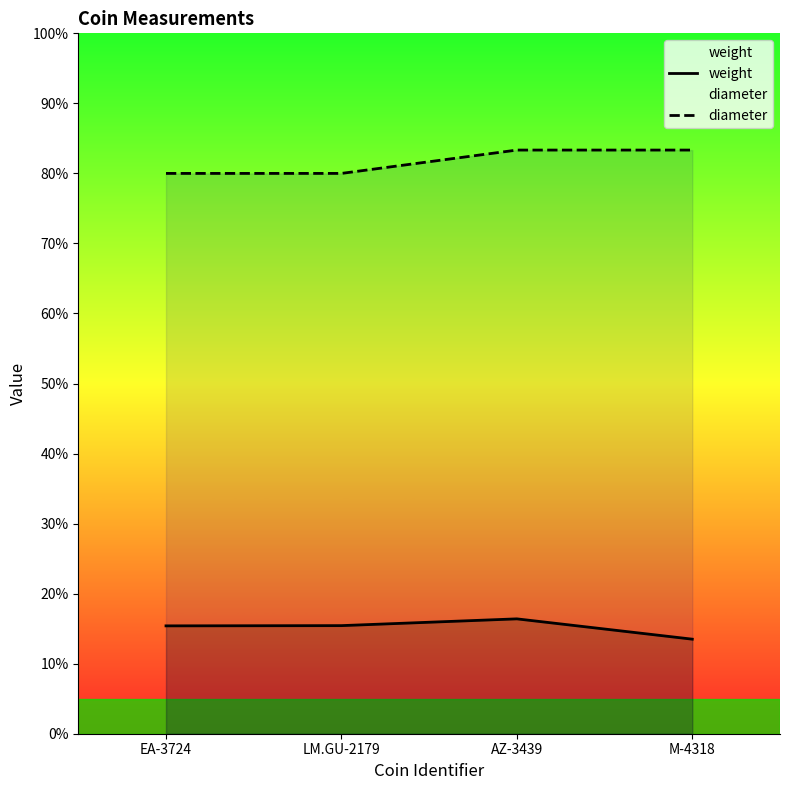

True or false: diameter and weight cross at least once.

False